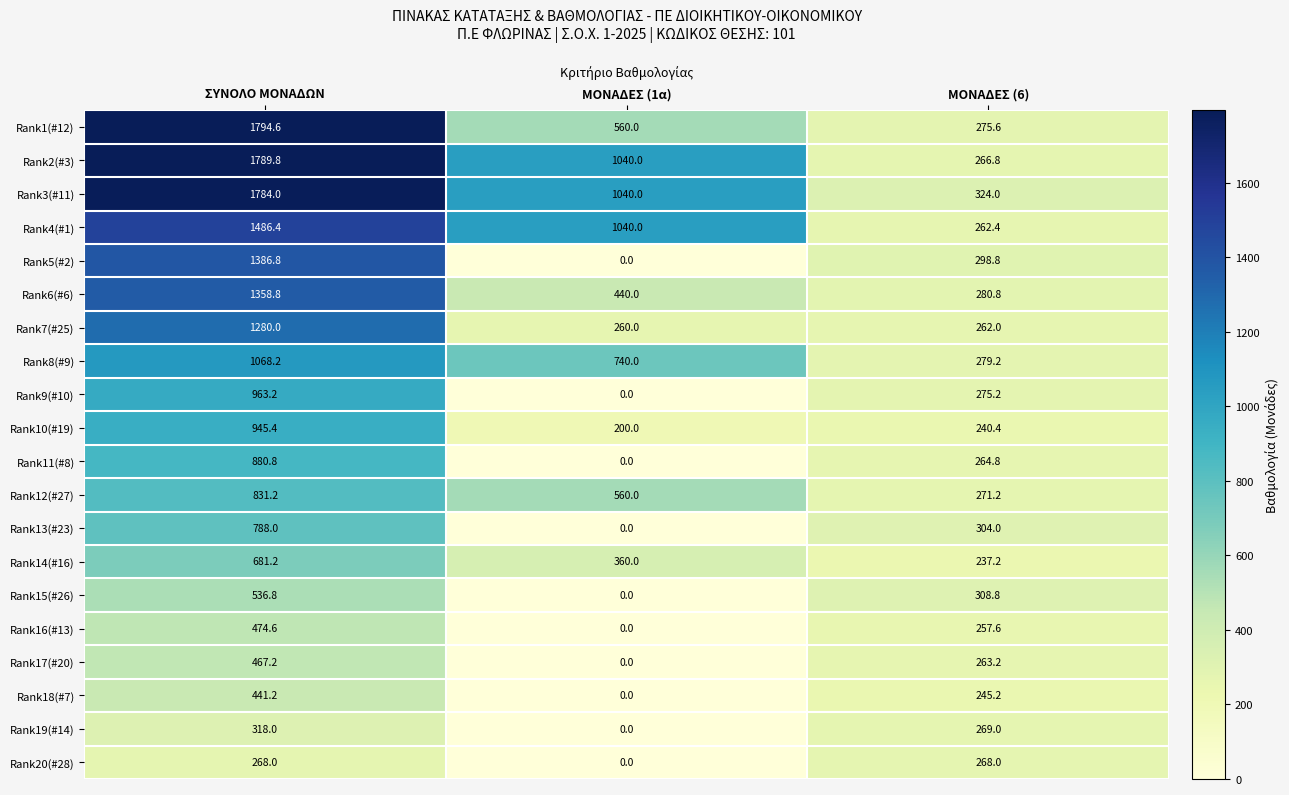

How many values in the Rank20(#28) series are below 268?

1